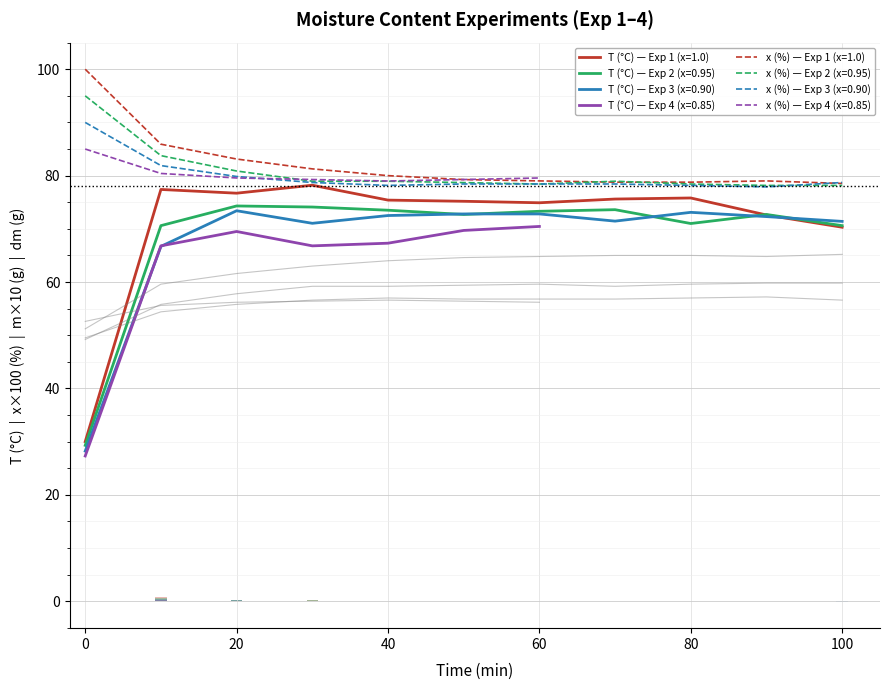

How many values in the dm (g) series are below 0?

6